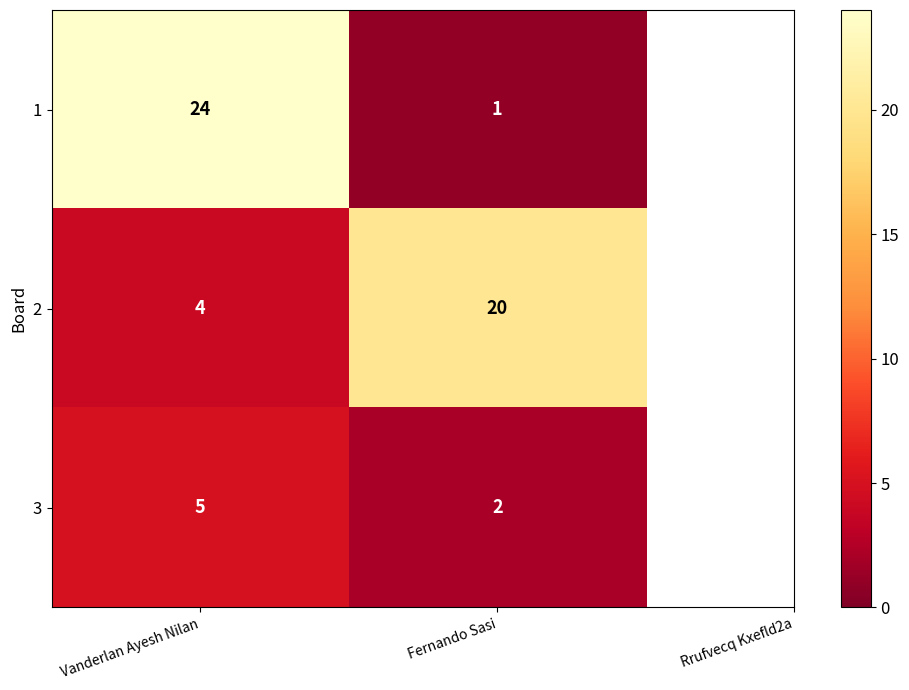

At which category does the chart reach its minimum across all series?

Fernando Sasi